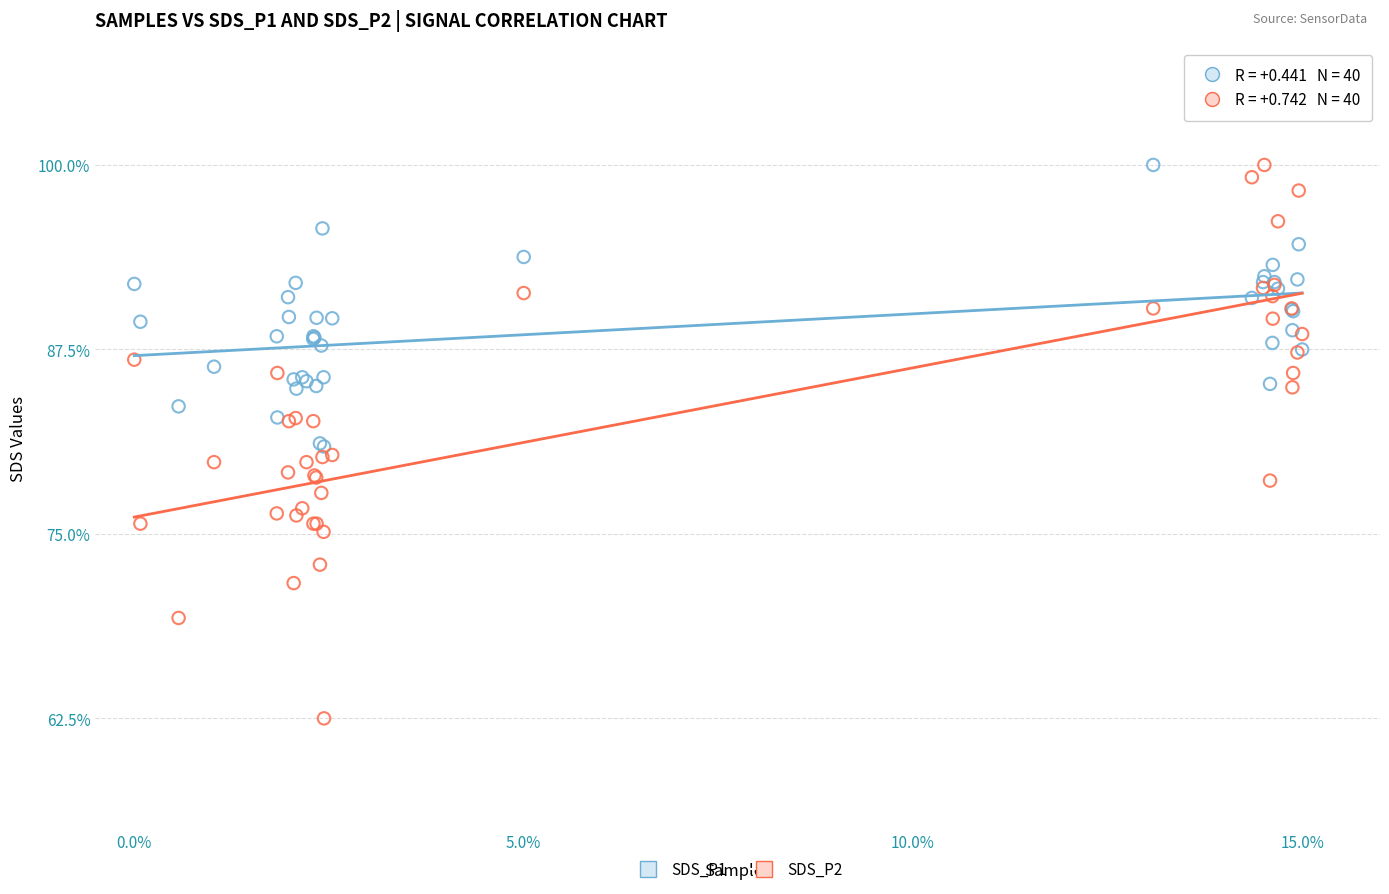

What are all the series names shown in the legend?

SDS_P1, SDS_P2